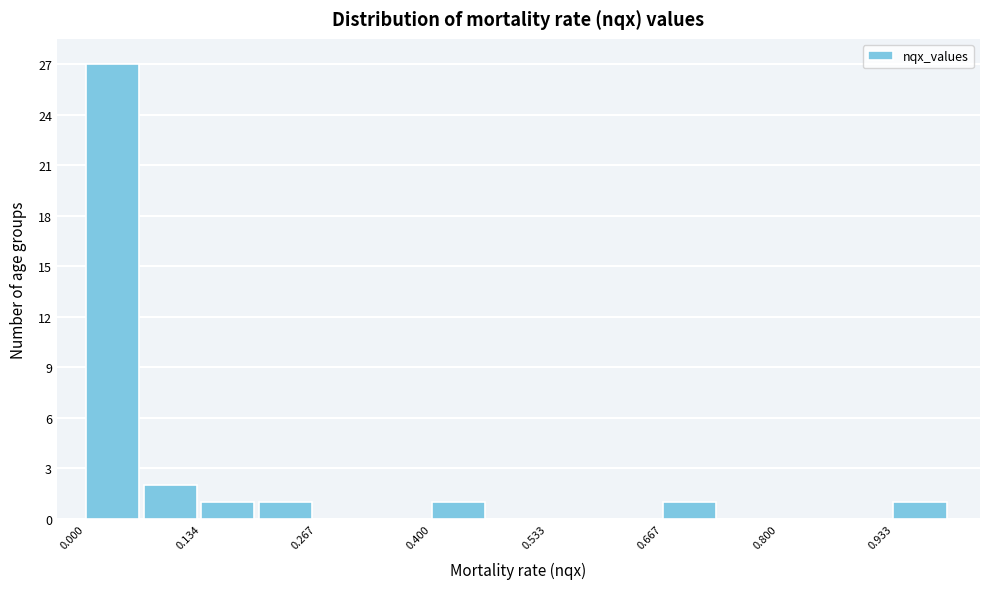

Read against the x-axis, roughly where is the centre of the tallest bar?

0.04